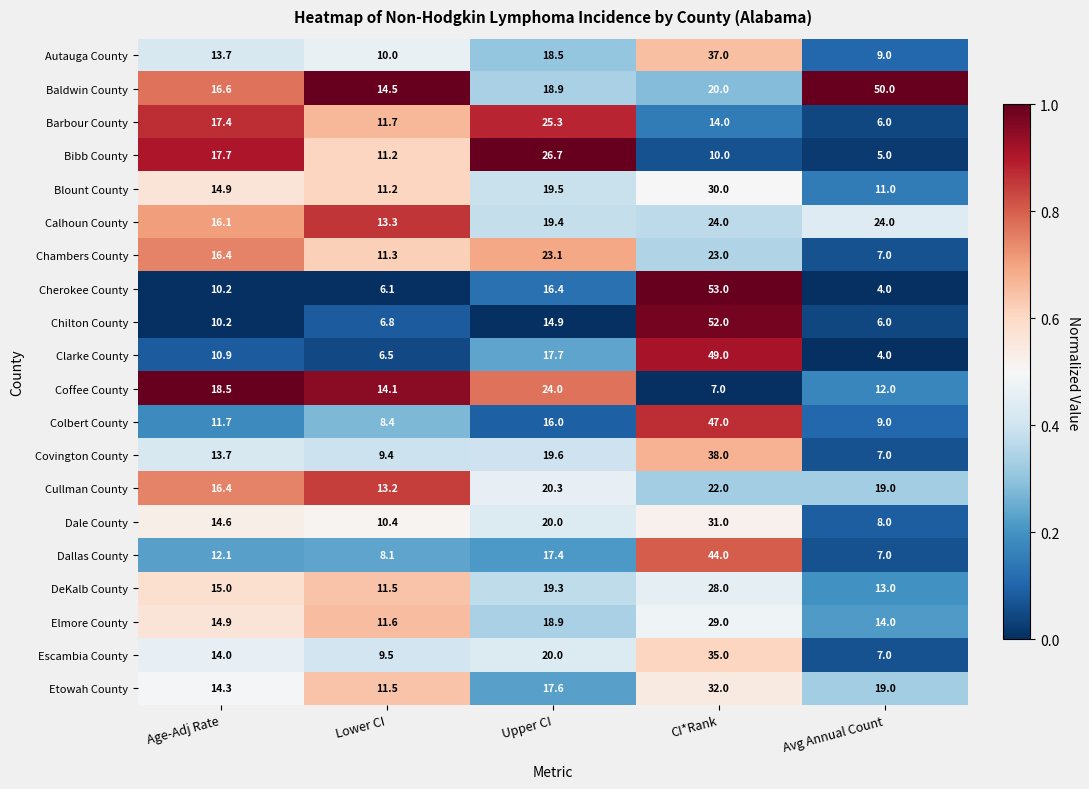

Rank the categories by Cullman County value from lowest to highest.

Lower CI, Age-Adj Rate, Avg Annual Count, Upper CI, CI*Rank